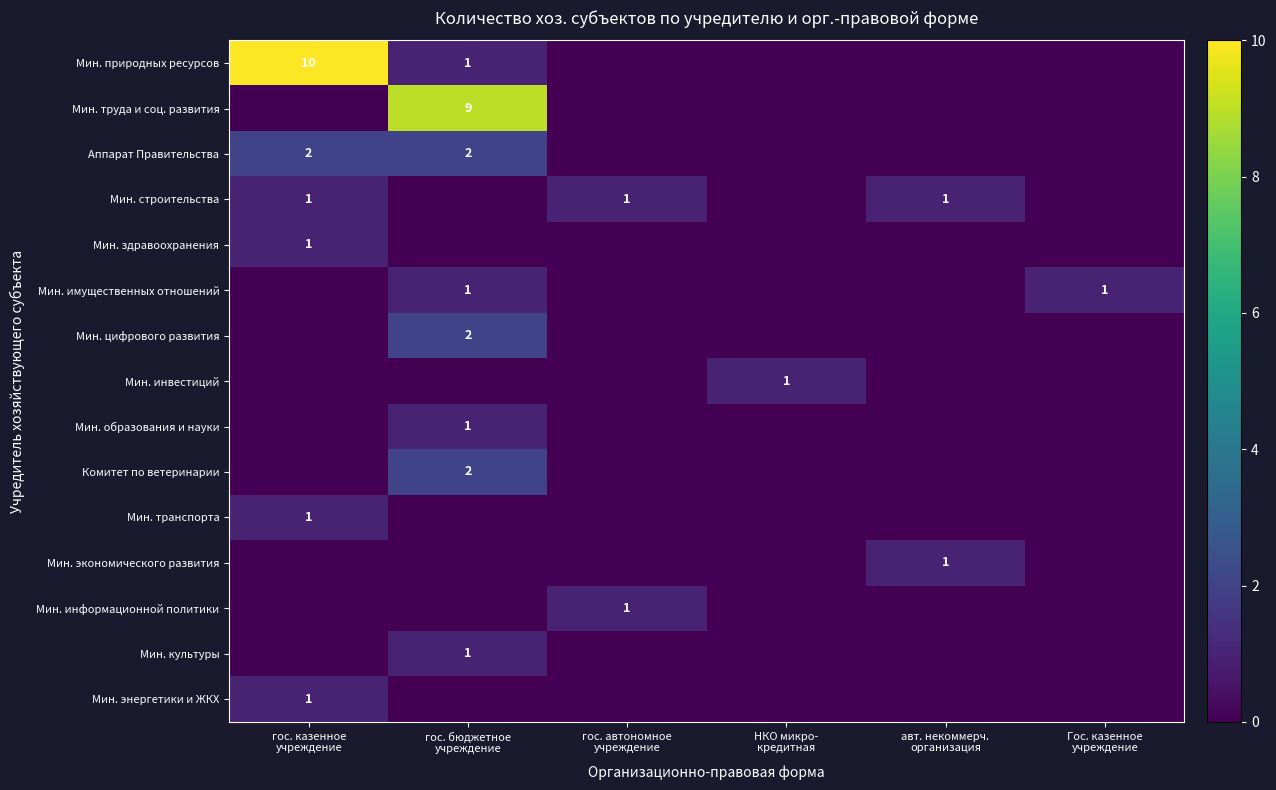

What is the greatest value displayed?

10